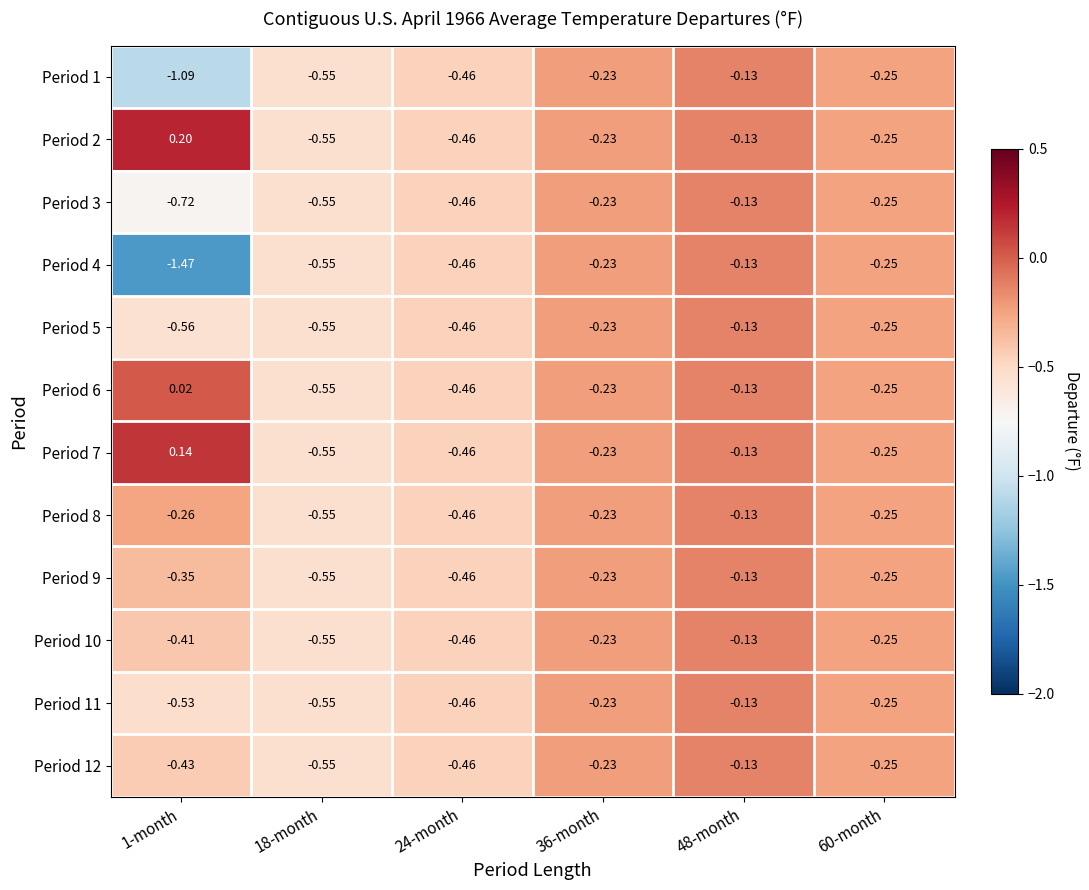

Reading left to right, extract all data points from this chart.

Period 1: 1-month=-1.1	18-month=-0.6	24-month=-0.5	36-month=-0.2	48-month=-0.1	60-month=-0.2
Period 2: 1-month=0.2	18-month=-0.6	24-month=-0.5	36-month=-0.2	48-month=-0.1	60-month=-0.2
Period 3: 1-month=-0.7	18-month=-0.6	24-month=-0.5	36-month=-0.2	48-month=-0.1	60-month=-0.2
Period 4: 1-month=-1.5	18-month=-0.6	24-month=-0.5	36-month=-0.2	48-month=-0.1	60-month=-0.2
Period 5: 1-month=-0.6	18-month=-0.6	24-month=-0.5	36-month=-0.2	48-month=-0.1	60-month=-0.2
Period 6: 1-month=0.0	18-month=-0.6	24-month=-0.5	36-month=-0.2	48-month=-0.1	60-month=-0.2
Period 7: 1-month=0.1	18-month=-0.6	24-month=-0.5	36-month=-0.2	48-month=-0.1	60-month=-0.2
Period 8: 1-month=-0.3	18-month=-0.6	24-month=-0.5	36-month=-0.2	48-month=-0.1	60-month=-0.2
Period 9: 1-month=-0.3	18-month=-0.6	24-month=-0.5	36-month=-0.2	48-month=-0.1	60-month=-0.2
Period 10: 1-month=-0.4	18-month=-0.6	24-month=-0.5	36-month=-0.2	48-month=-0.1	60-month=-0.2
Period 11: 1-month=-0.5	18-month=-0.6	24-month=-0.5	36-month=-0.2	48-month=-0.1	60-month=-0.2
Period 12: 1-month=-0.4	18-month=-0.6	24-month=-0.5	36-month=-0.2	48-month=-0.1	60-month=-0.2